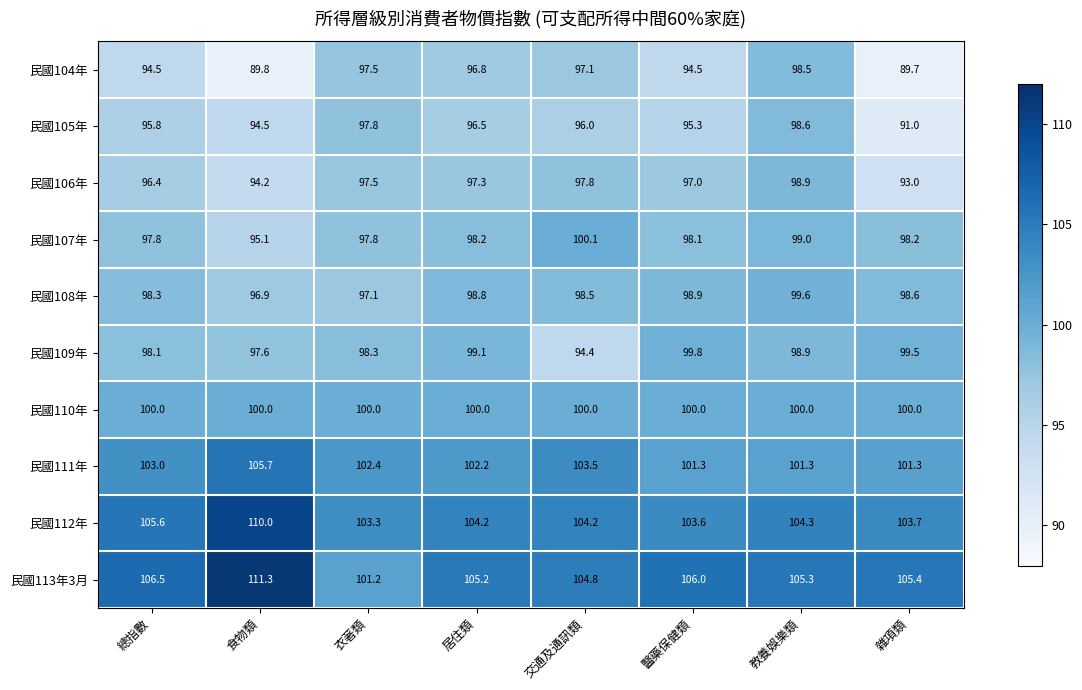

Which category has the highest value across all series?

食物類